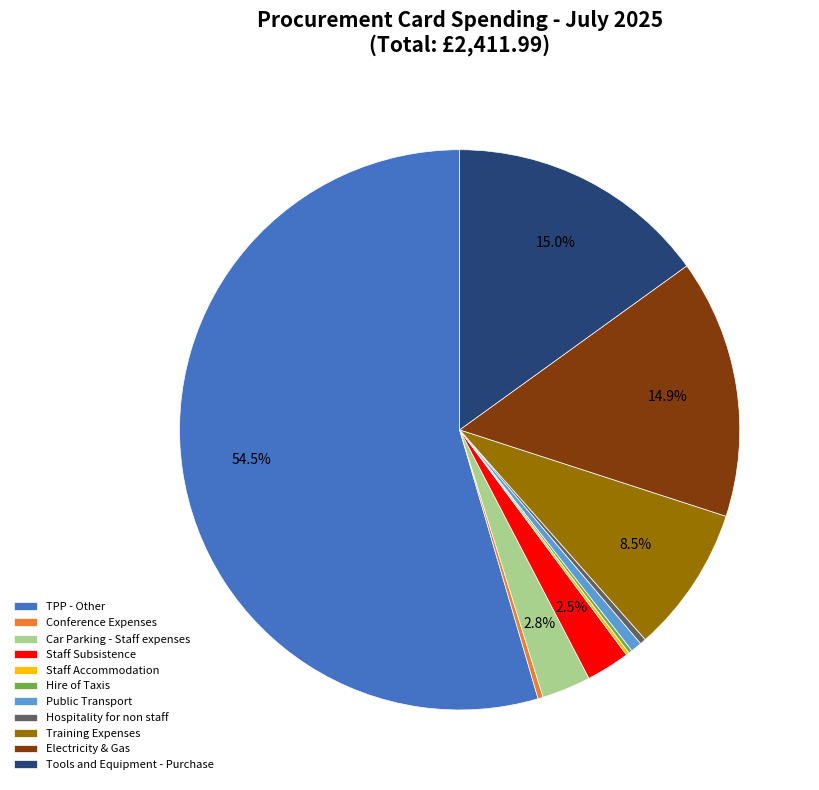

Which category has the biggest portion of the pie?

TPP - Other